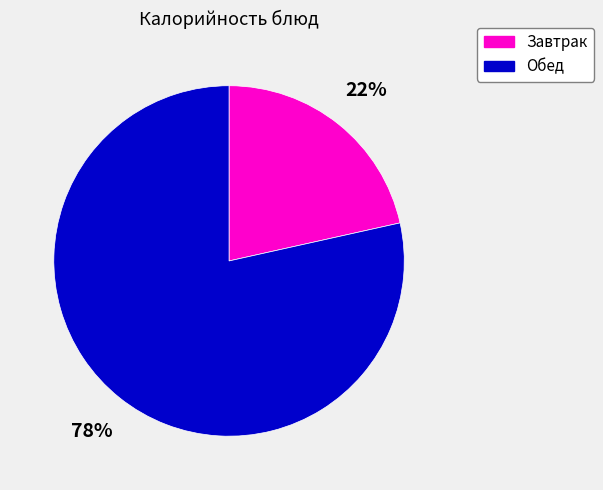

To the nearest percent, what is the average slice percentage?

50%